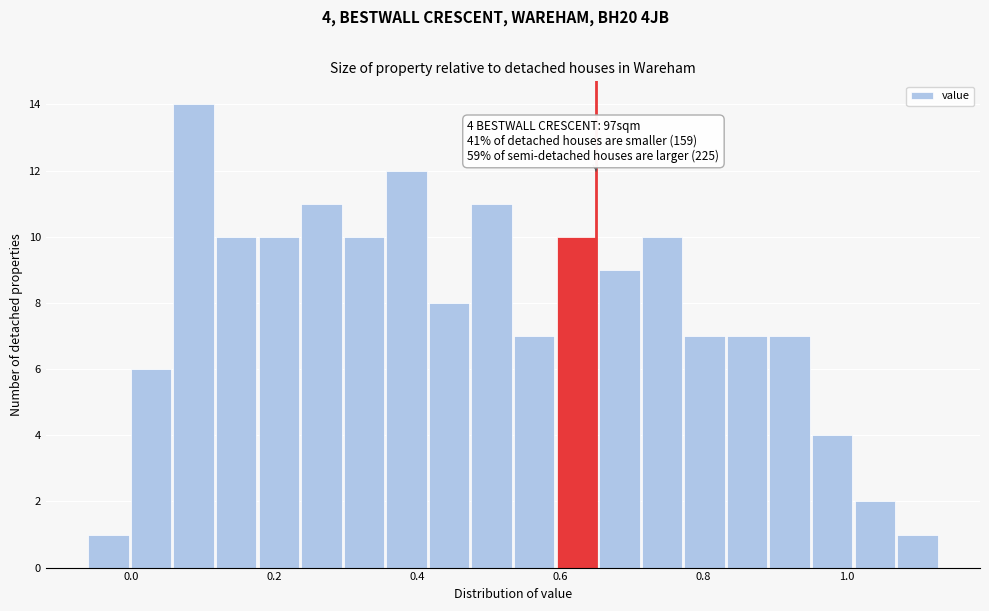

Around what value on the x-axis is the tallest bar? Give the approximate position of its centre, as read against the axis.

0.08